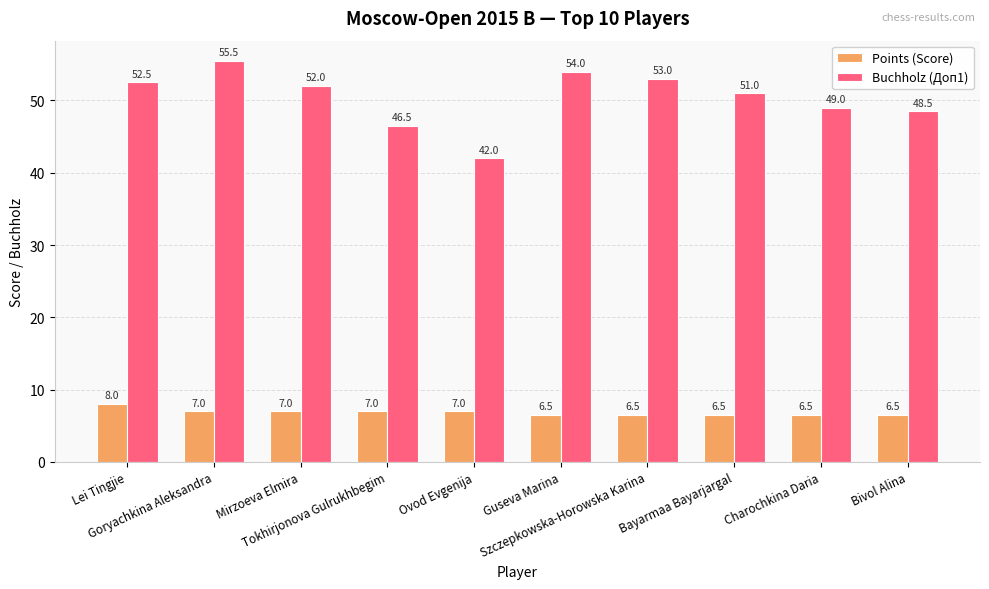

Where does the Points (Score) series first go above 7?

Lei Tingjie